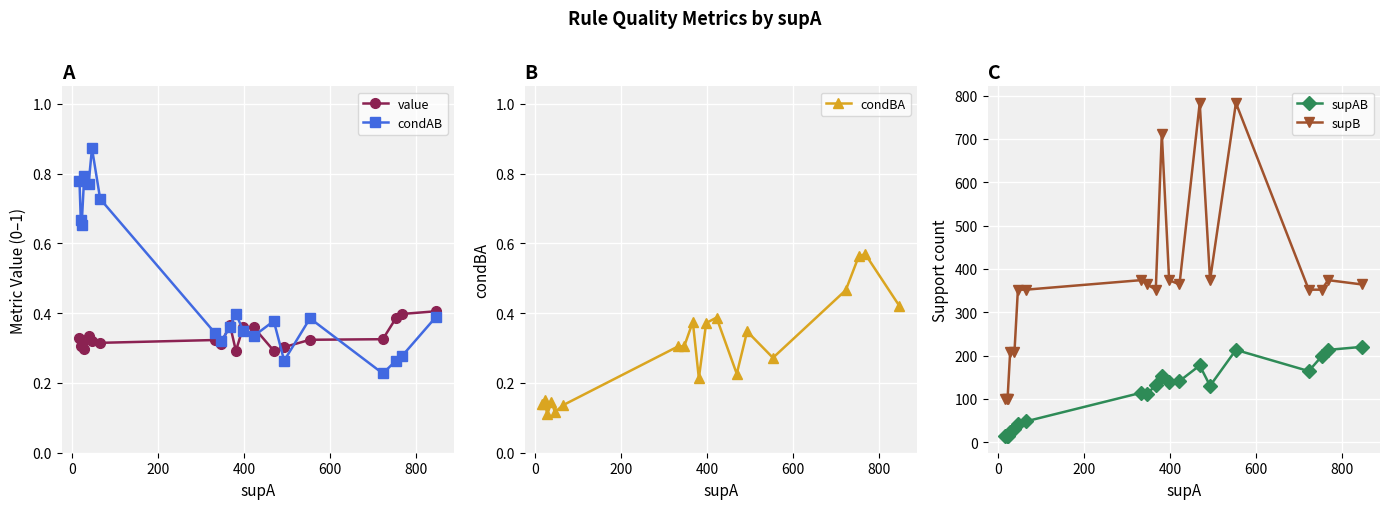

What is the average value of the value series?

0.3